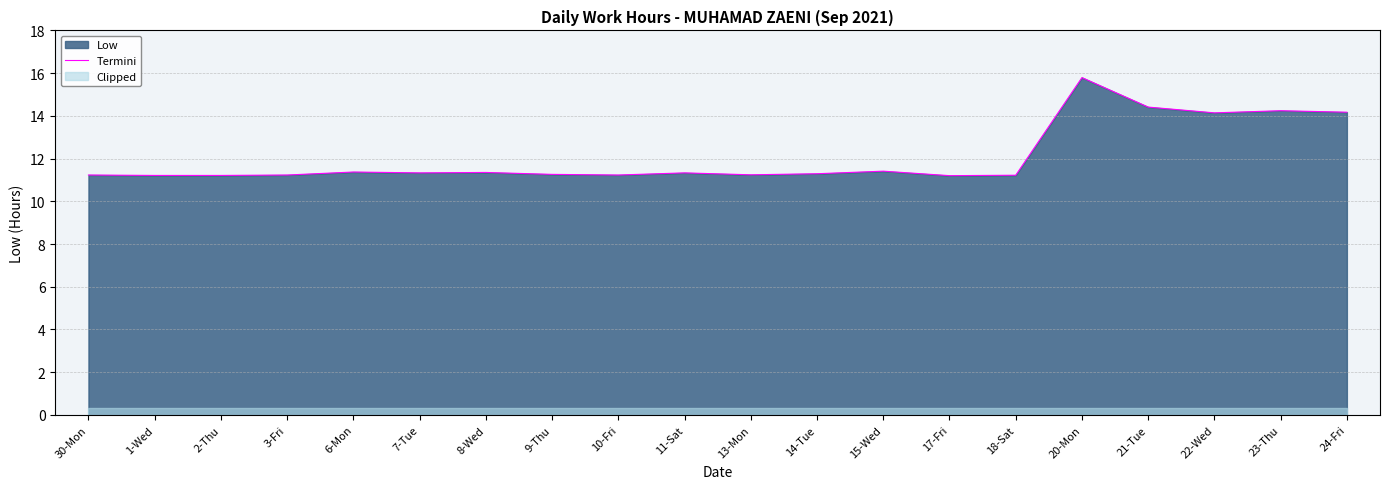

How many lines are shown in the chart?

1